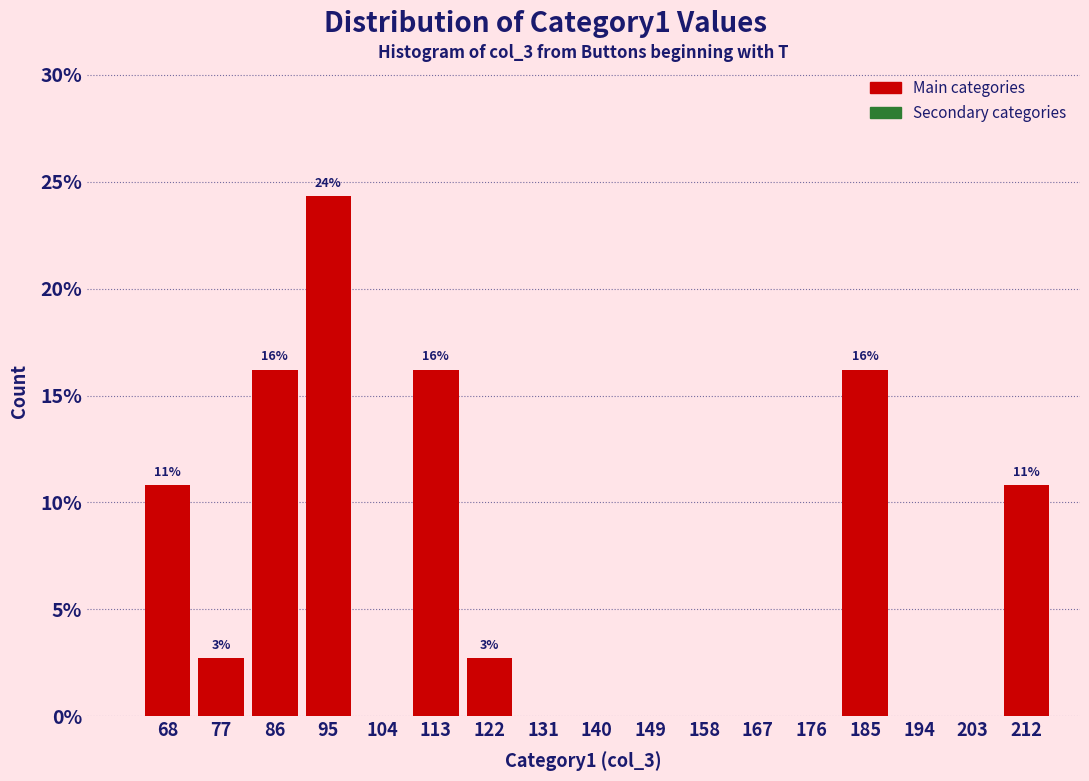

Over which range of the x-axis is the bar tallest?

91 to 100